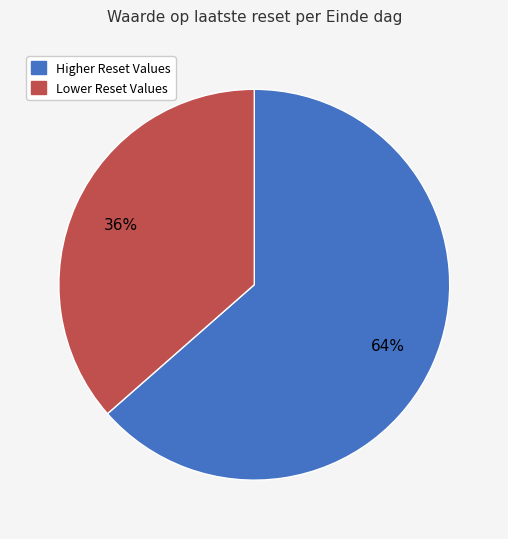

Is there a majority slice in this chart?

Yes